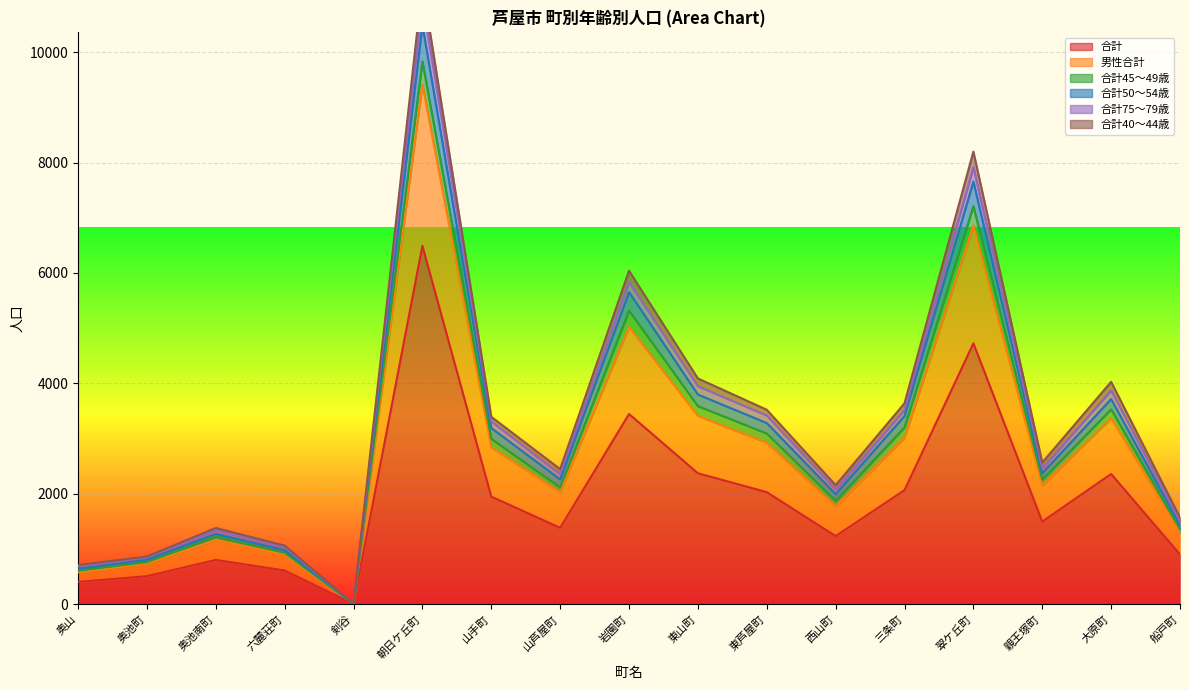

Which category has the lowest value in the 合計 series?

剣谷